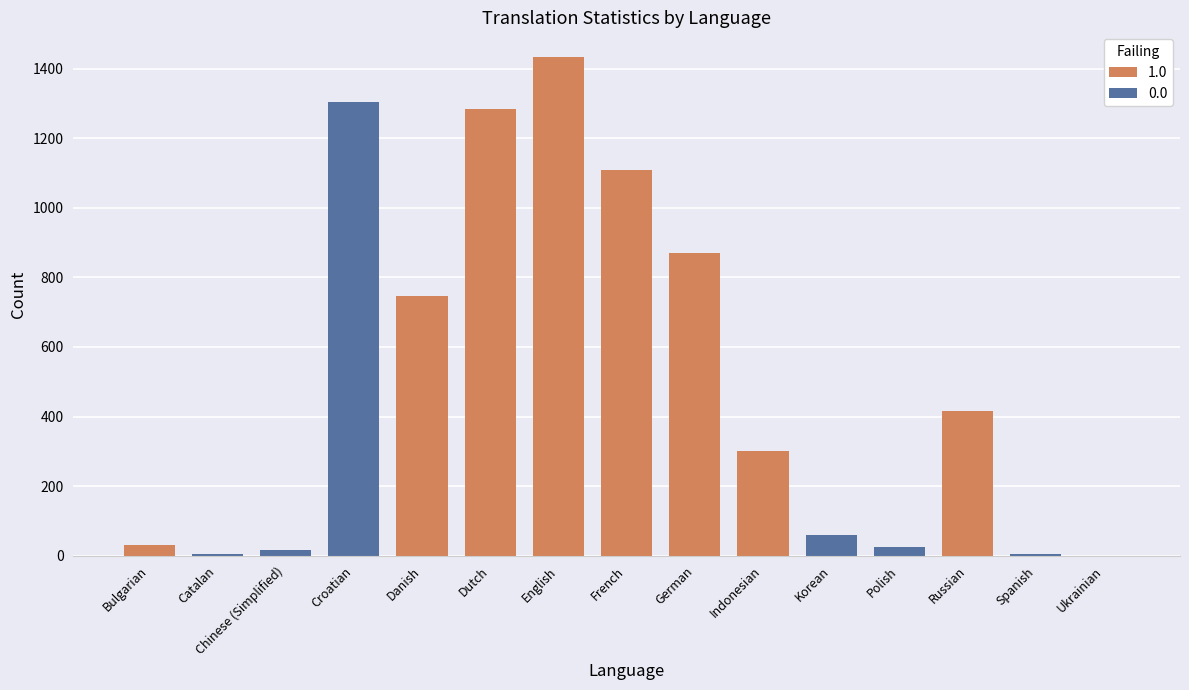

What is the maximum value shown in the chart?

1433